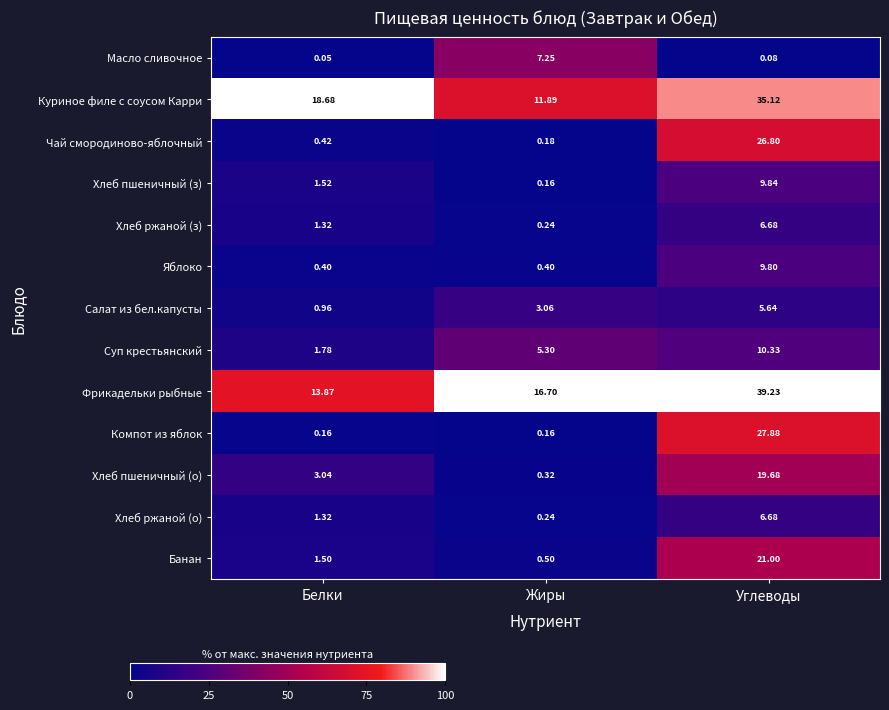

Where does the Фрикадельки рыбные series first go above 16?

Жиры